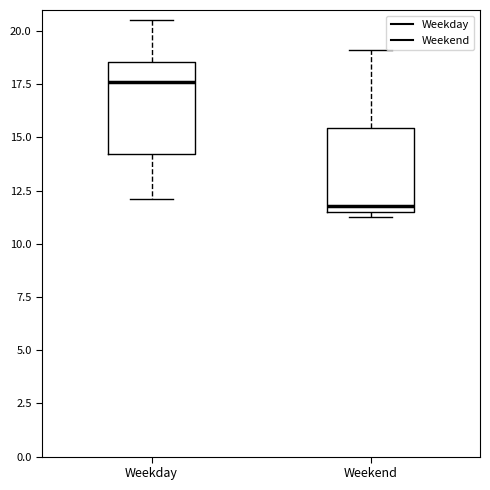

Which box has the highest median line?

Weekday